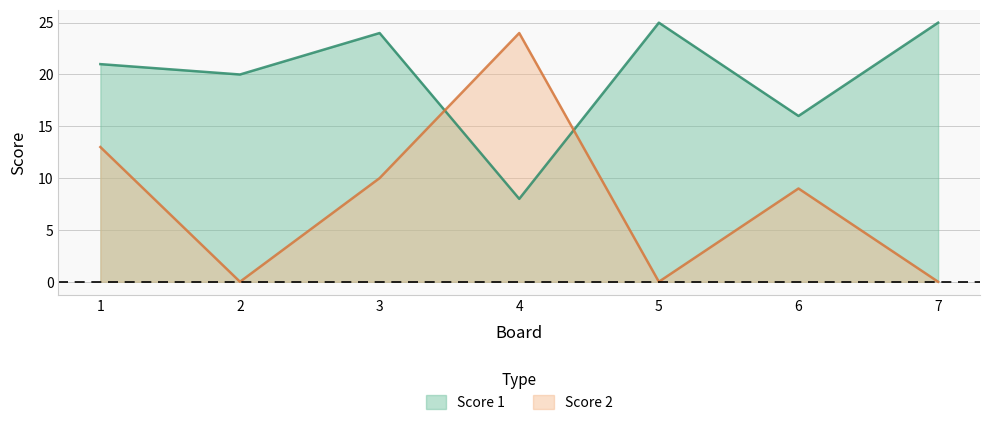

Which label corresponds to the largest value in the chart?

5